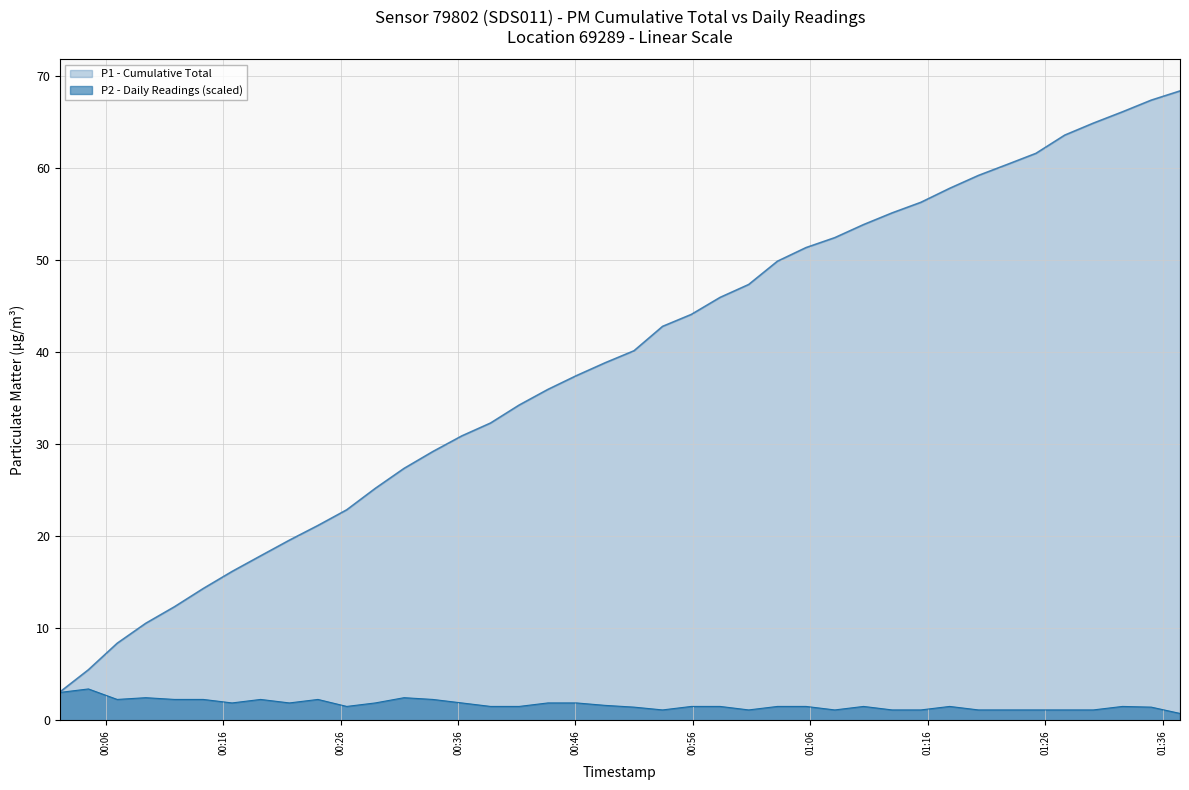

What is the maximum value for P1 - Cumulative Total?

68.4